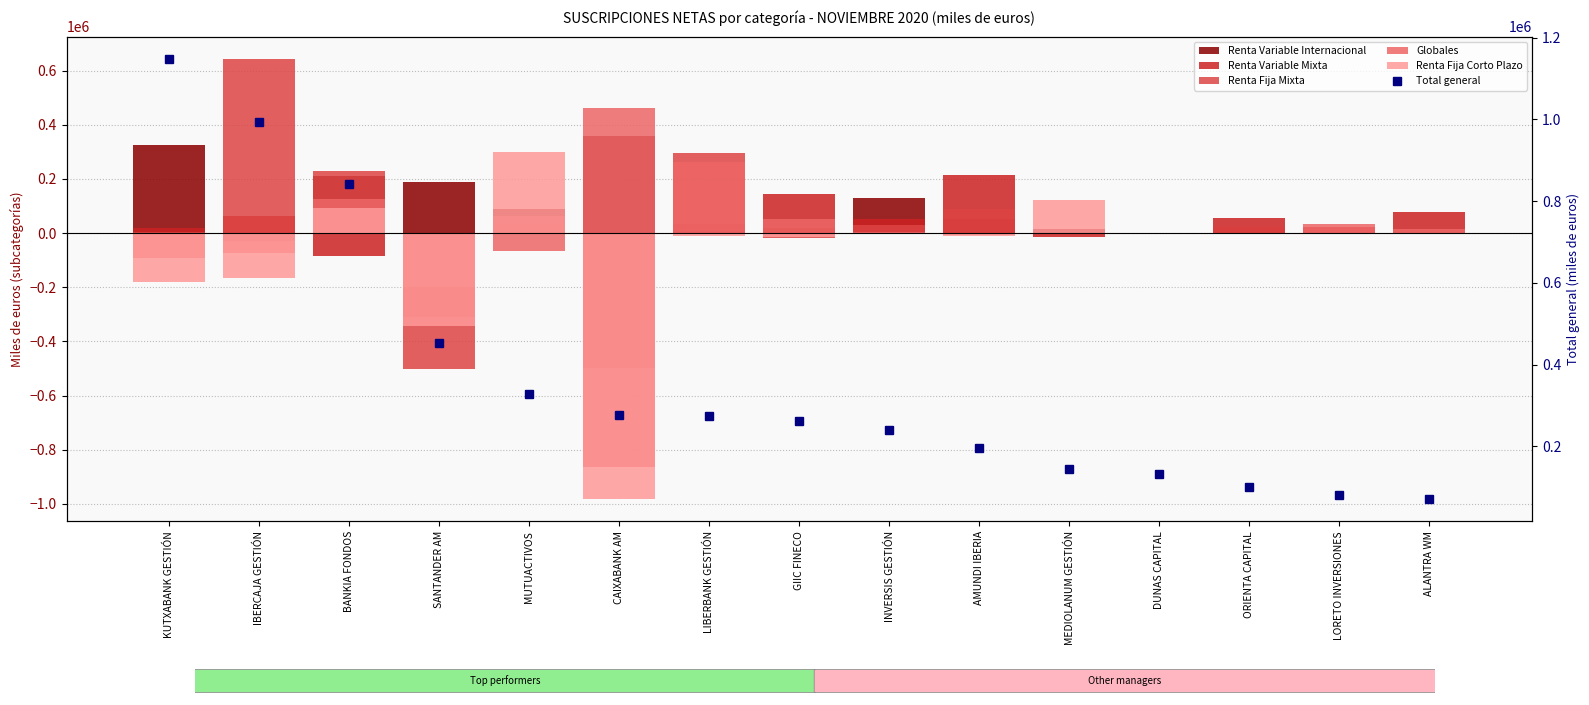

What is the value of the Renta Fija Mixta bar at the 1st from the left?

3552